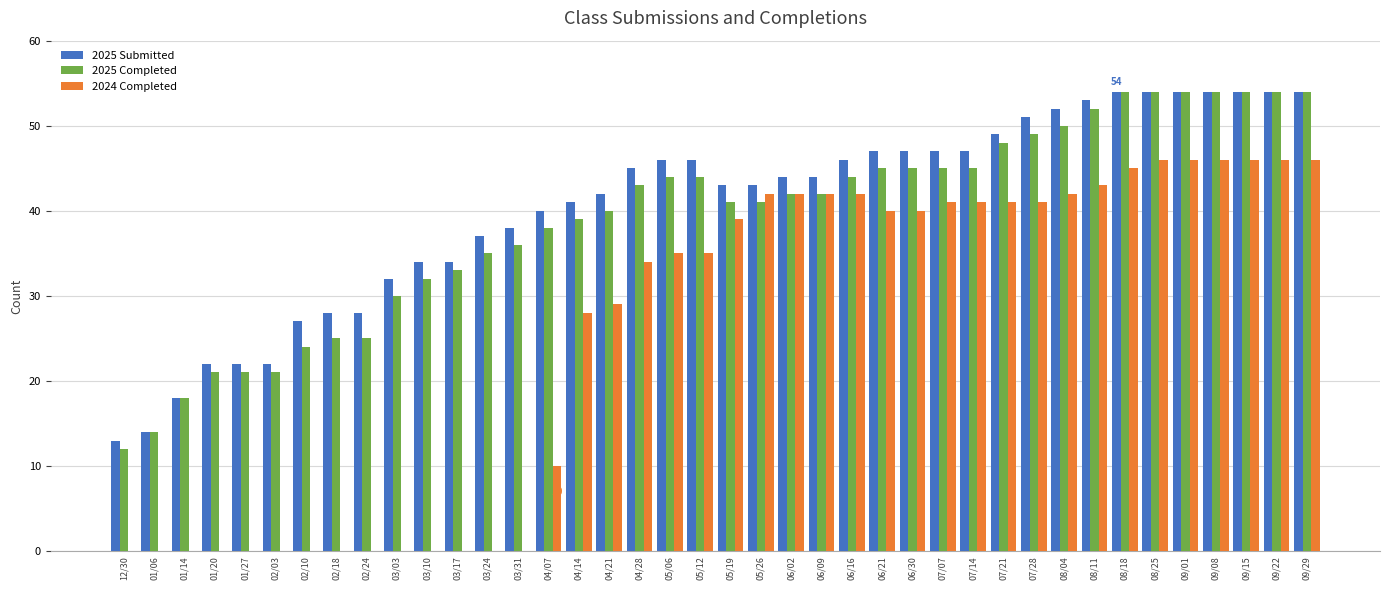

What is the total value across all series at 06/02?

128